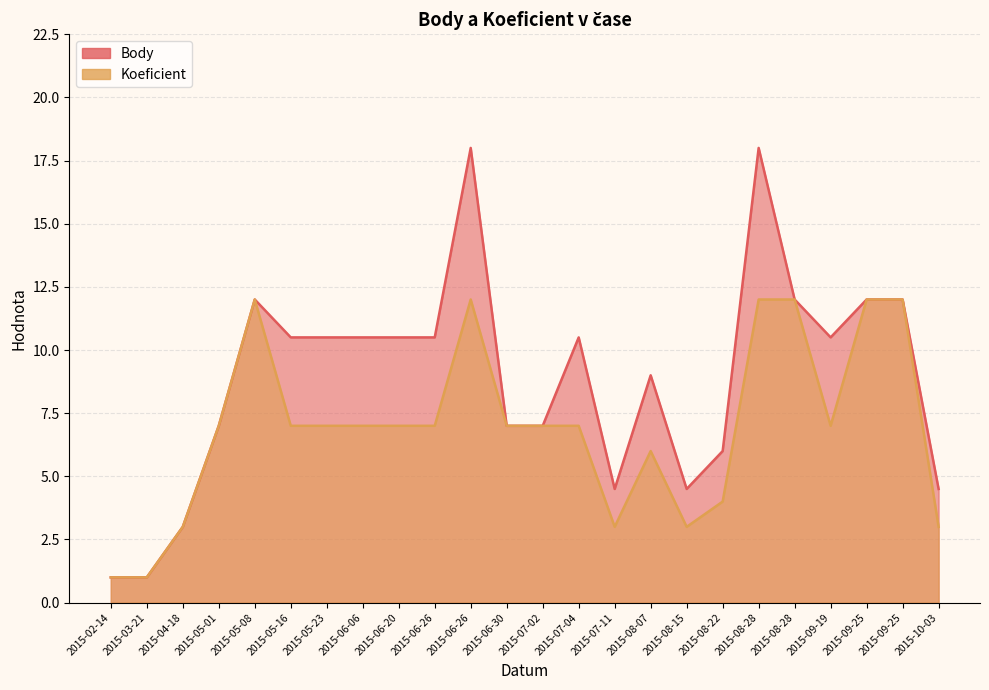

Count the number of data series in this chart.

2